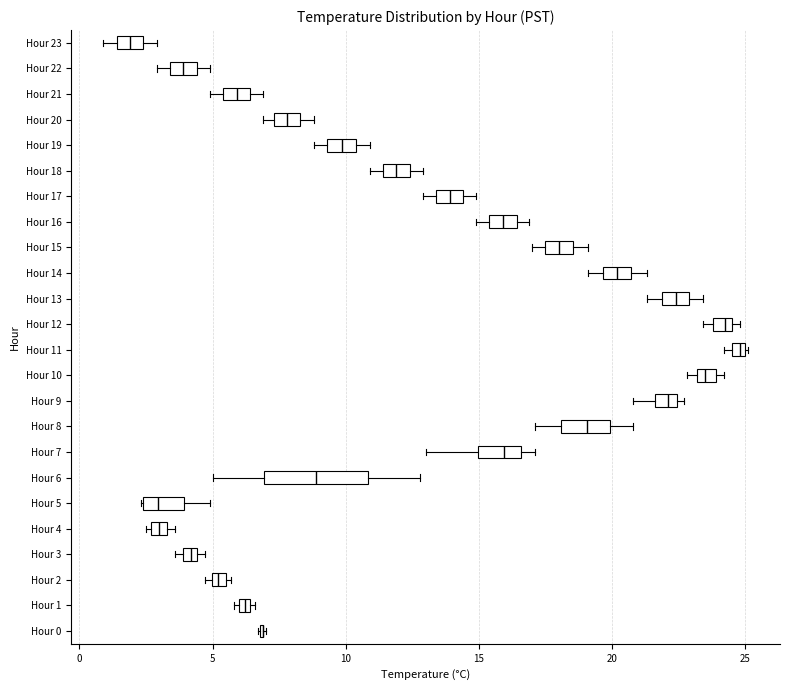

Where is the right edge of the box for Hour 2 on the x-axis? The values are not printed on the chart, so give them approximately, as read against the axis.

5.5